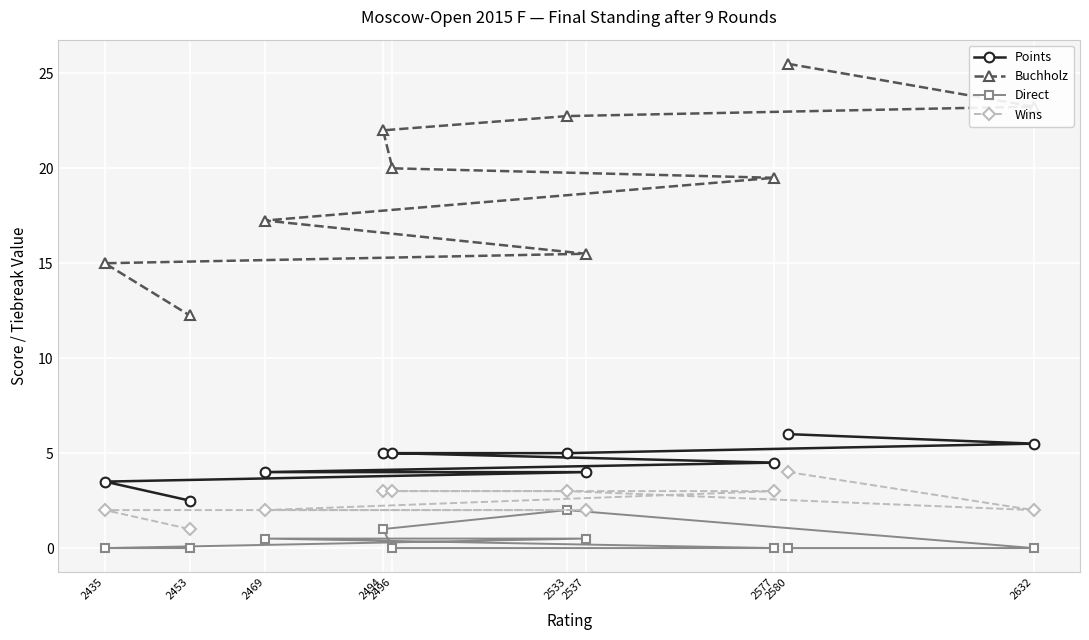

How many lines are shown in the chart?

4